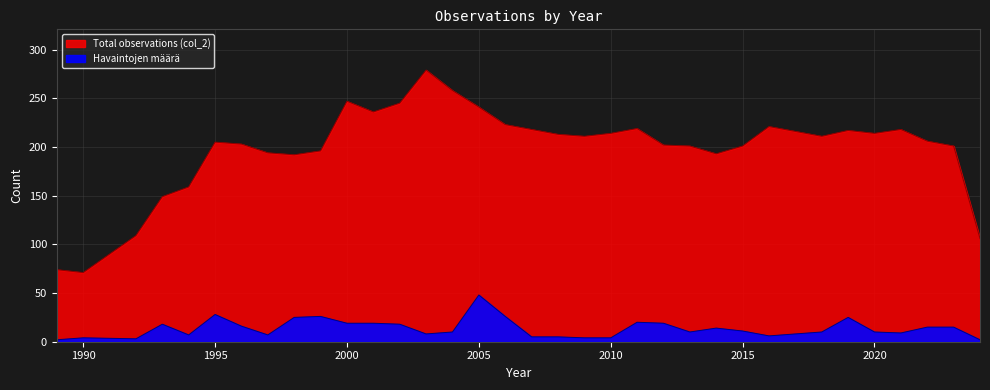

Where is the first local minimum for col_2?

1990